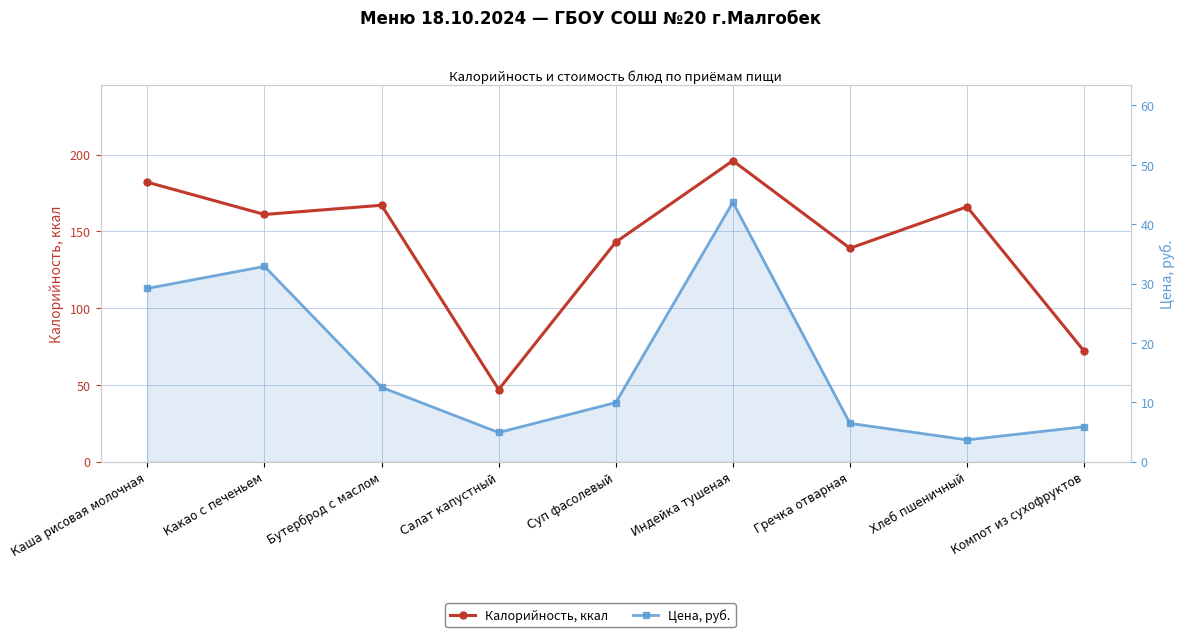

Reading left to right, transcribe all the data shown in this chart.

Калорийность, ккал: 182.0	161.0	167.0	47.0	143.0	196.0	139.0	166.0	72.0
Цена, руб.: 29.2	32.9	12.5	4.9	10.0	43.7	6.5	3.7	5.9